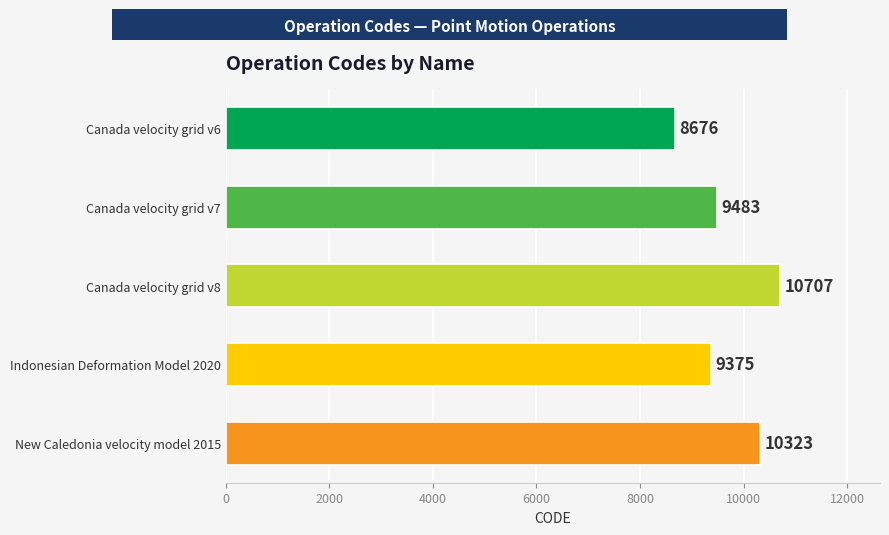

Where is the data nearest to the value 9691?

Canada velocity grid v7